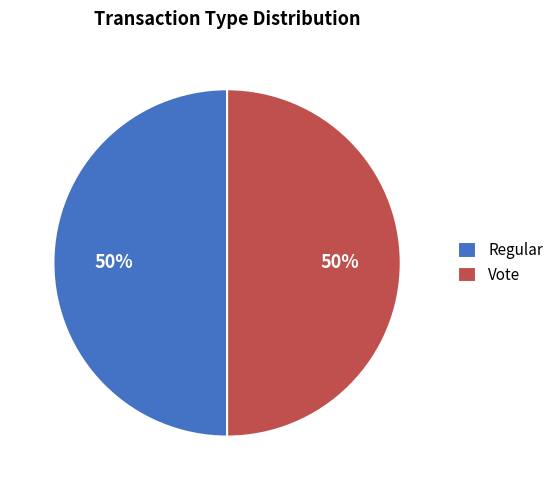

How many slices are in this pie chart?

2